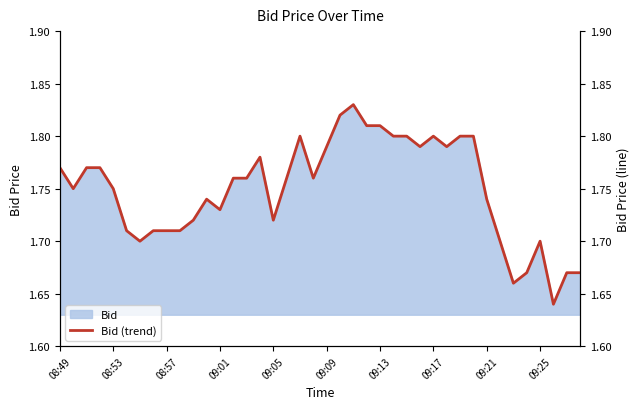

The value of Bid at 09:25 is 0.7. True or false?

False